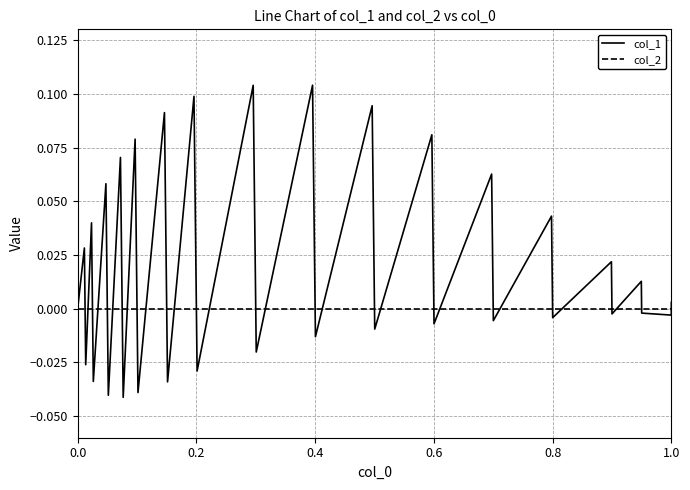

How many lines are shown in the chart?

2